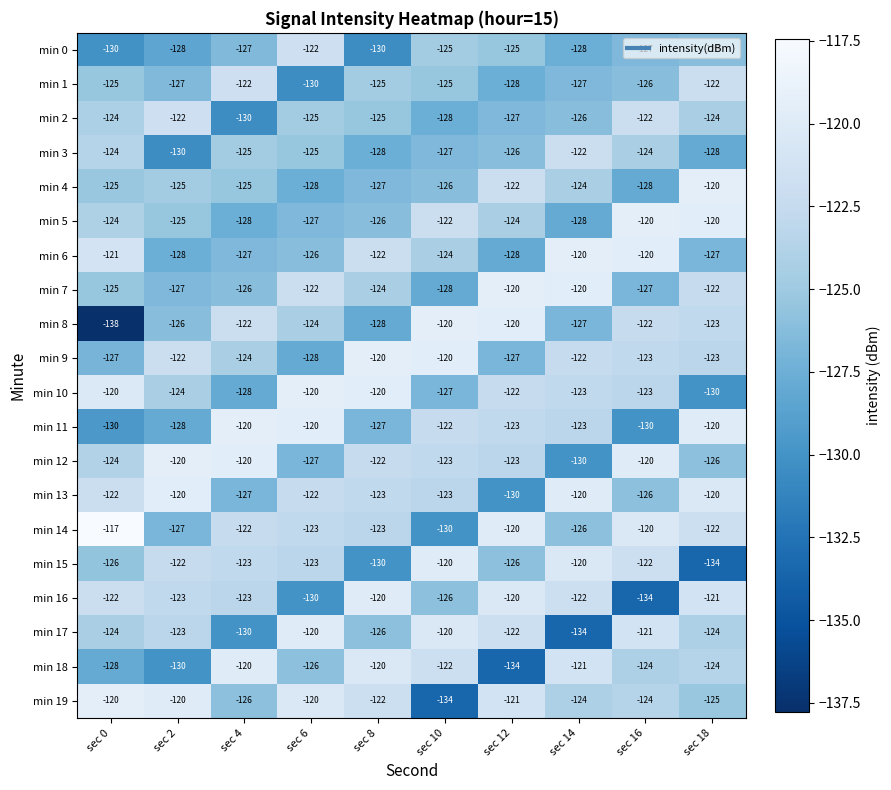

At how many categories does at least one series exceed -135?

10